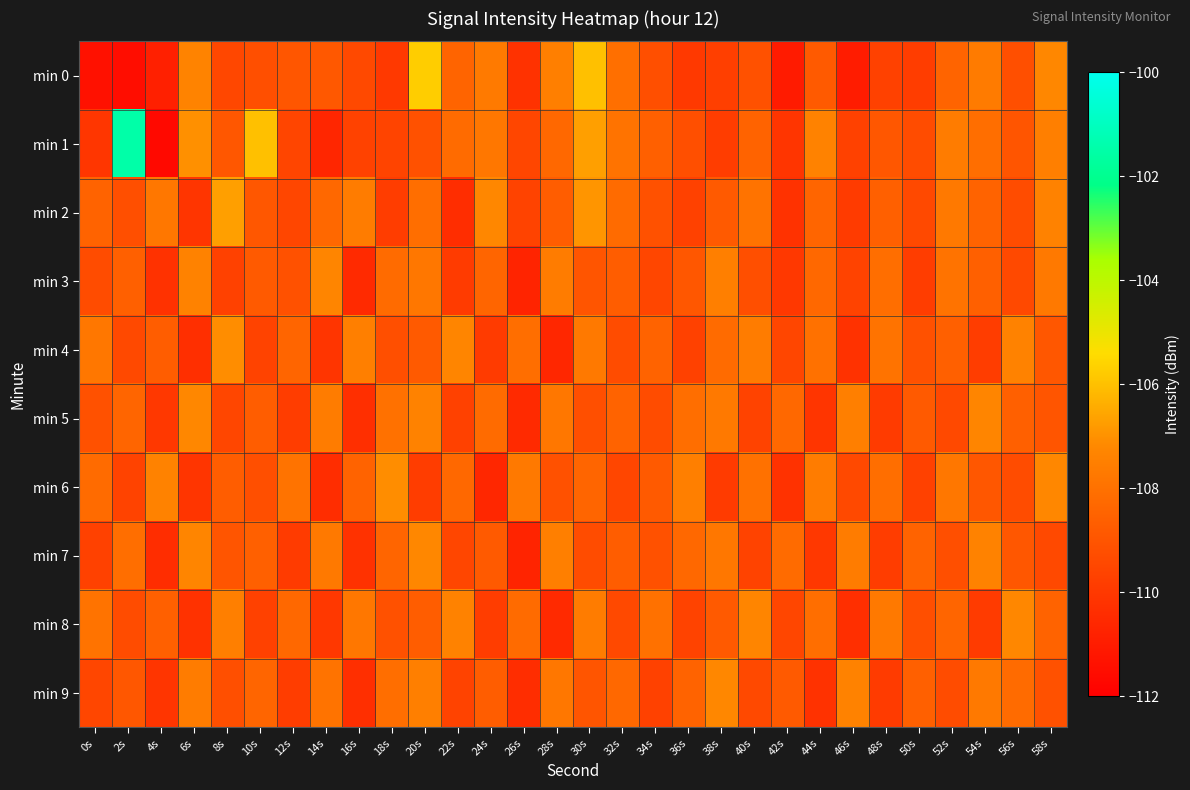

What is the spread (max minus min) of values at 18s?

2.9